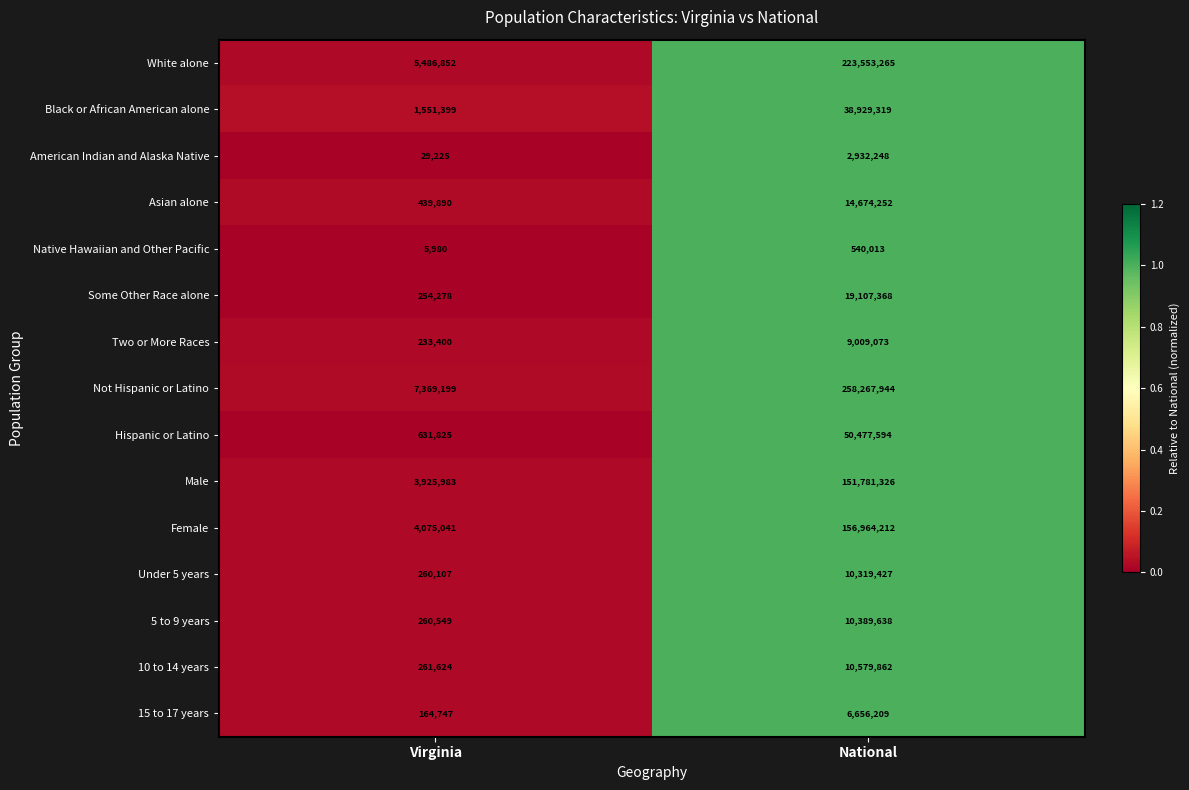

What value does the American Indian and Alaska Native series have at Virginia?

29225